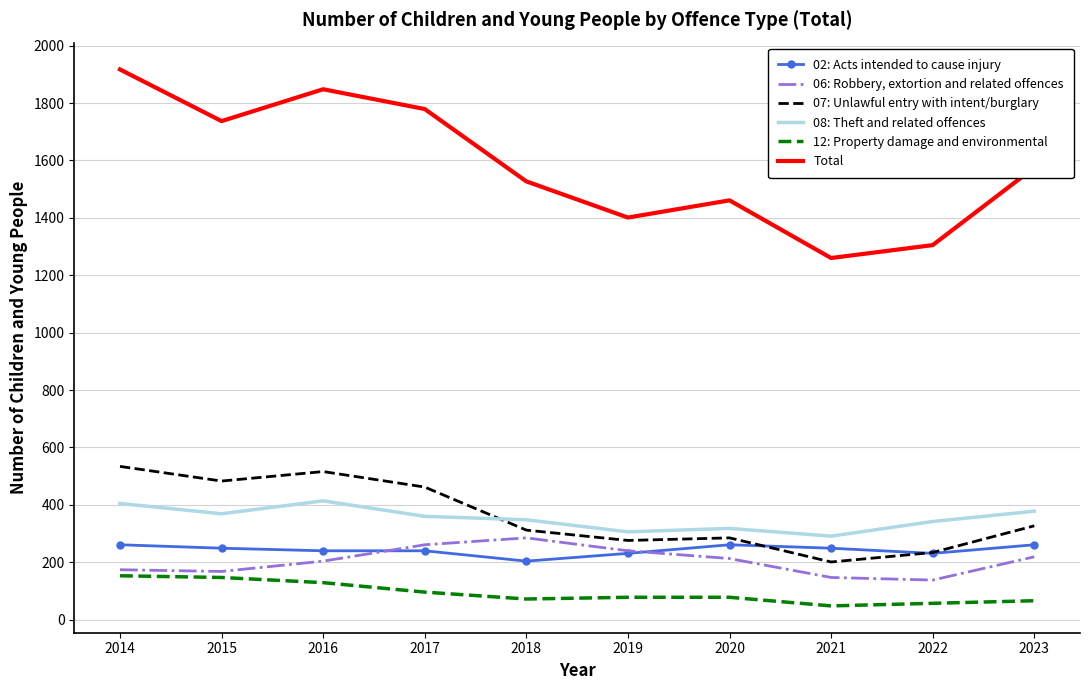

What is the greatest value displayed?

1917